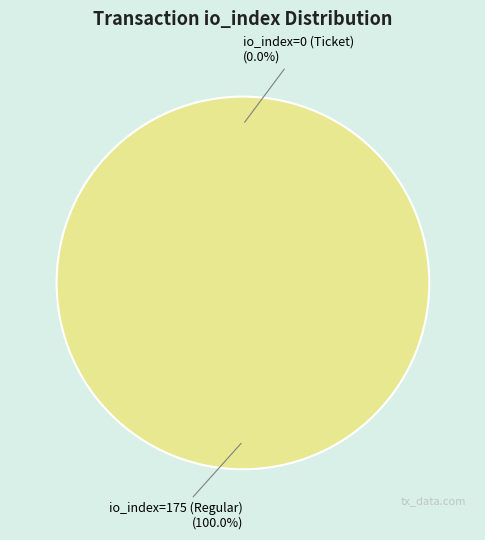

Is it true that io_index=0 (Ticket) is 0% of the pie?

True